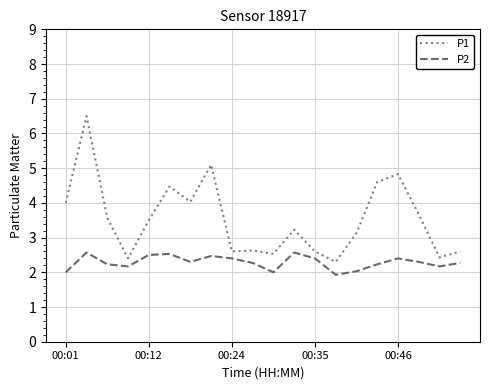

List the series in order of their peak value, lowest first.

P2, P1